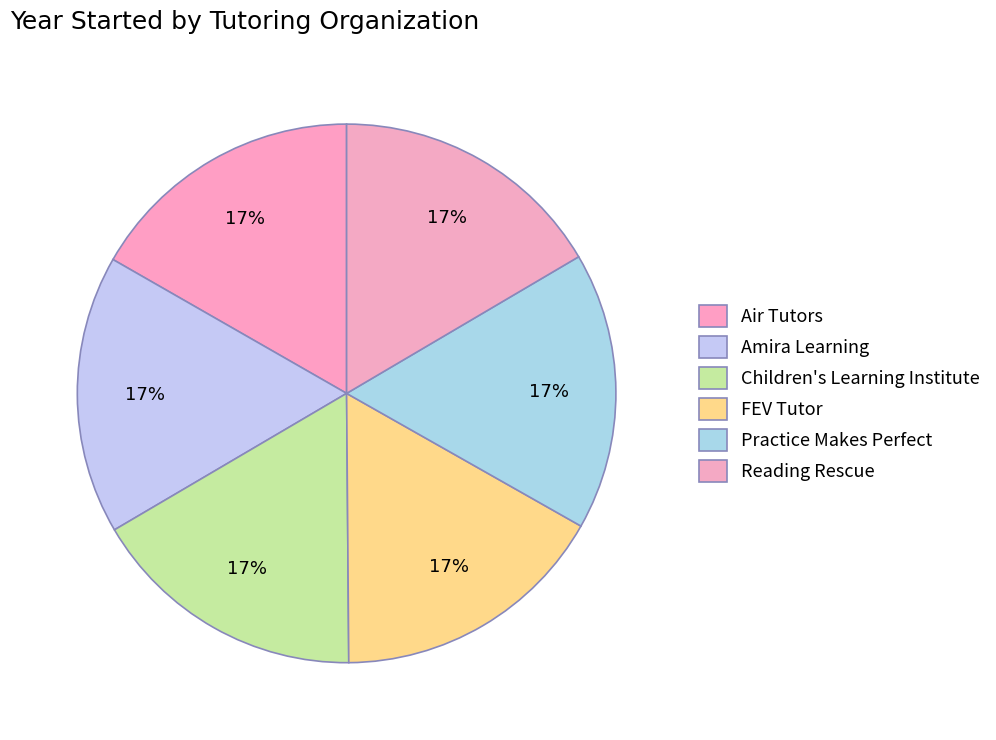

Count the number of slices in the pie.

6